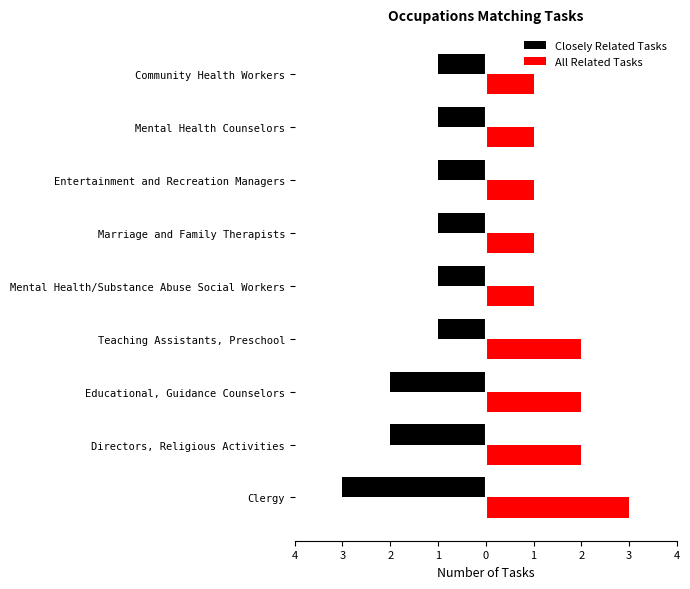

Rank the series by their average value, from lowest to highest.

Closely Related Tasks, All Related Tasks